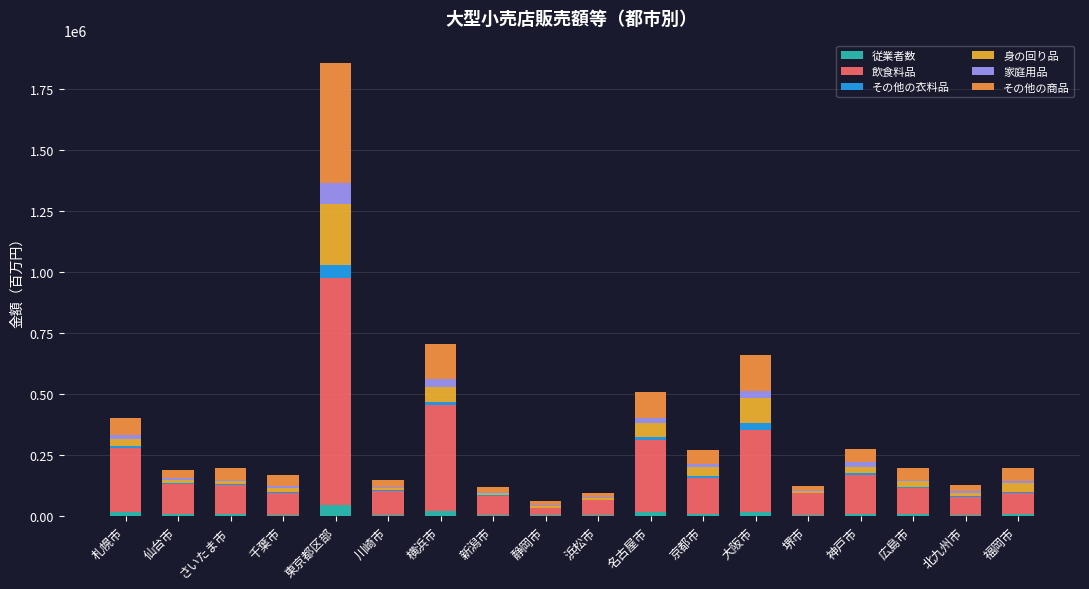

The value of 身の回り品 at 京都市 is 50411. True or false?

False